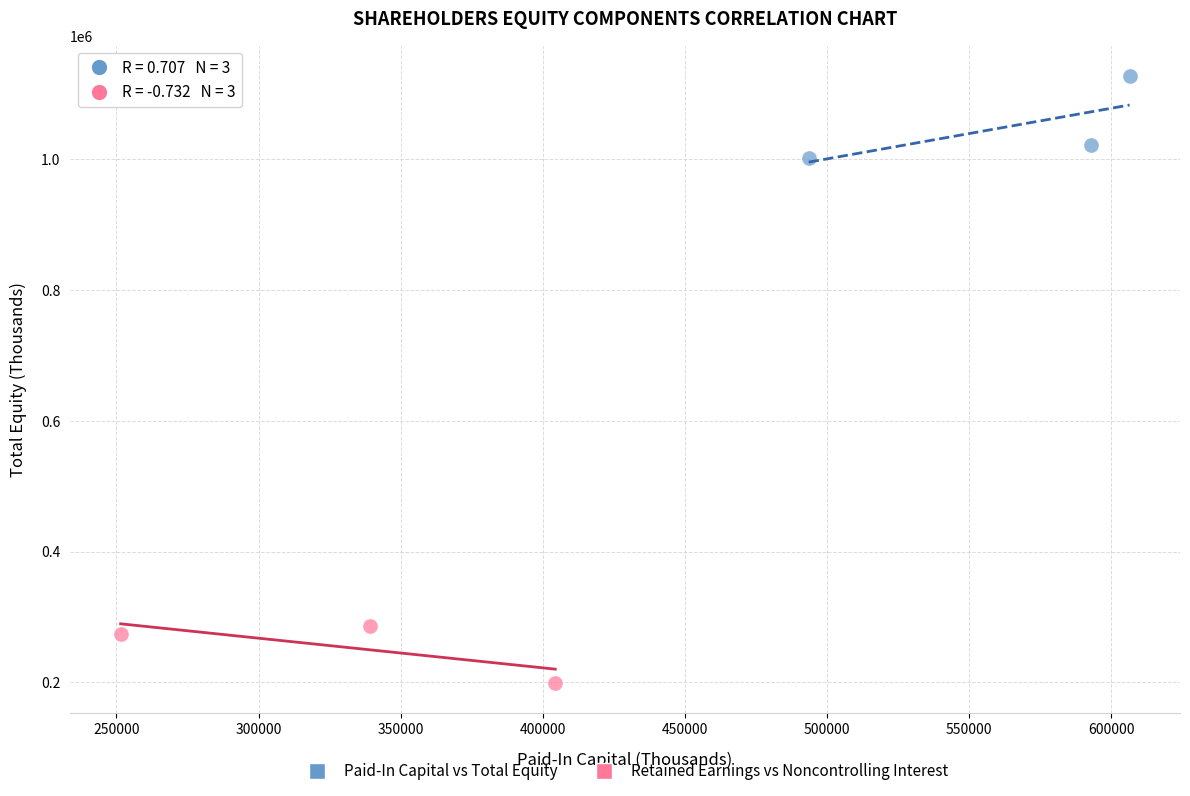

Which series contains the lowest Y value?

Retained Earnings vs Noncontrolling Interest